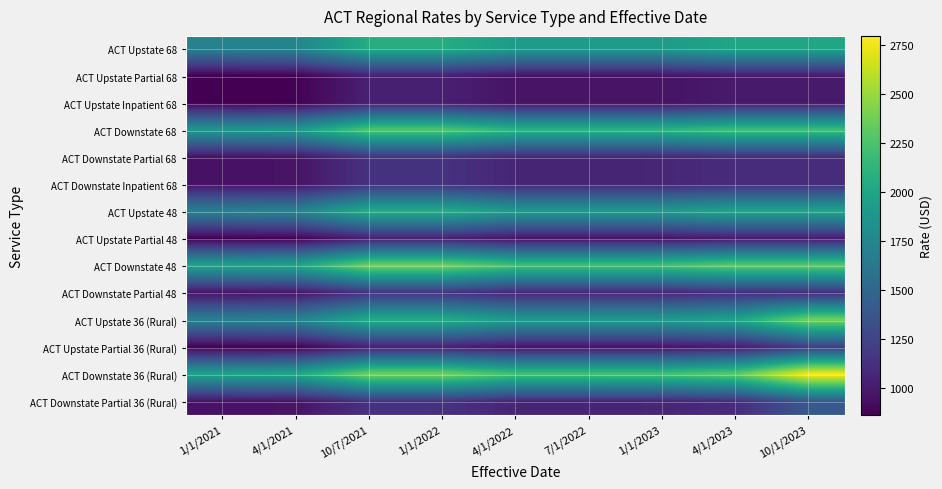

What is the smallest value displayed?

858.5